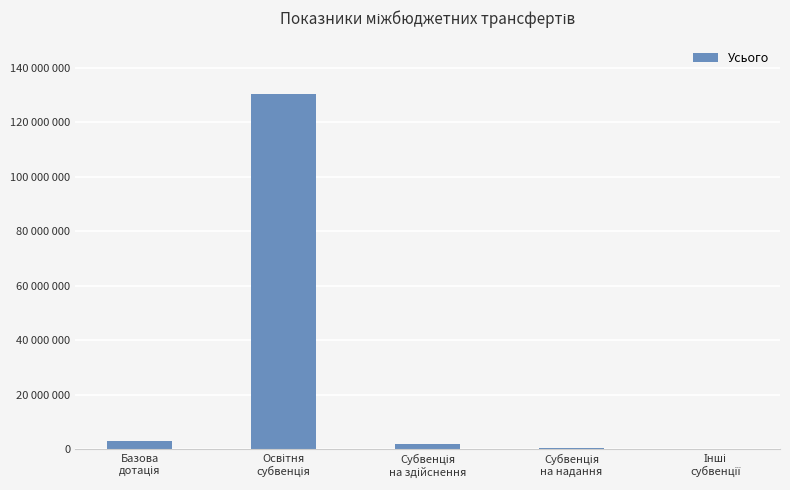

Reading left to right, extract all data points from this chart.

Базова
дотація=2868000	Освітня
субвенція=130526500	Субвенція
на здійснення=1952020	Субвенція
на надання=493420	Інші
субвенції=90900